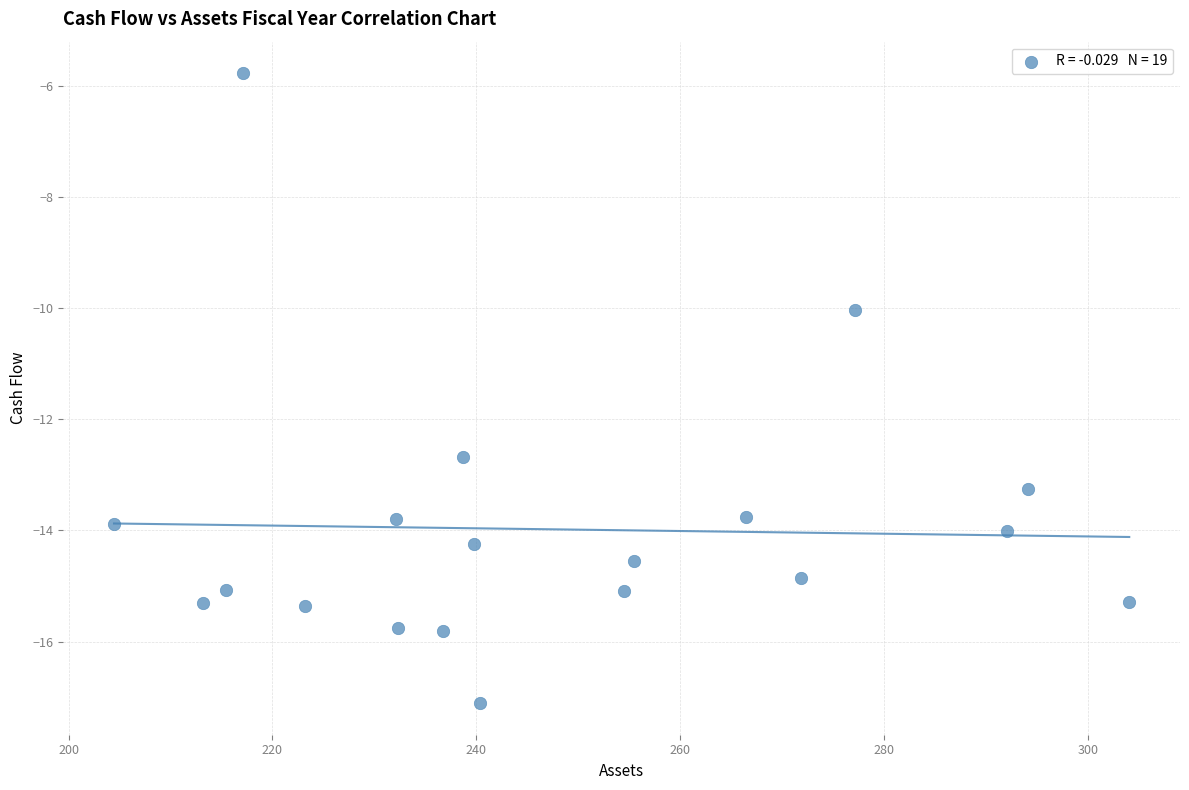

What is the range of X values (max minus min)?

99.6